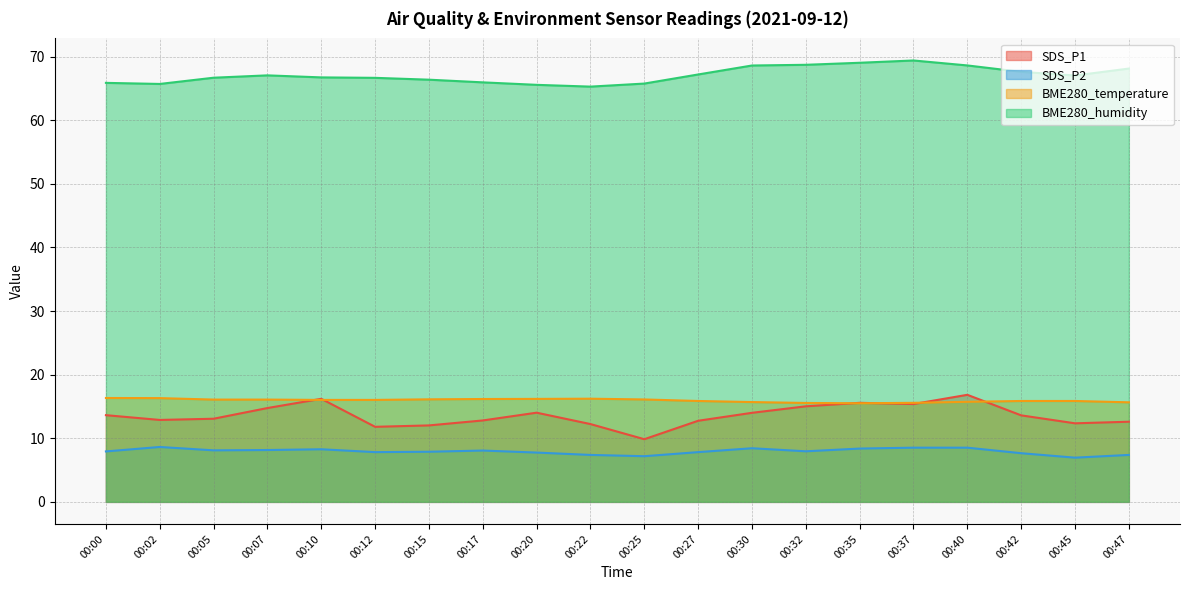

What are all the series names shown in the legend?

SDS_P1, SDS_P2, BME280_temperature, BME280_humidity